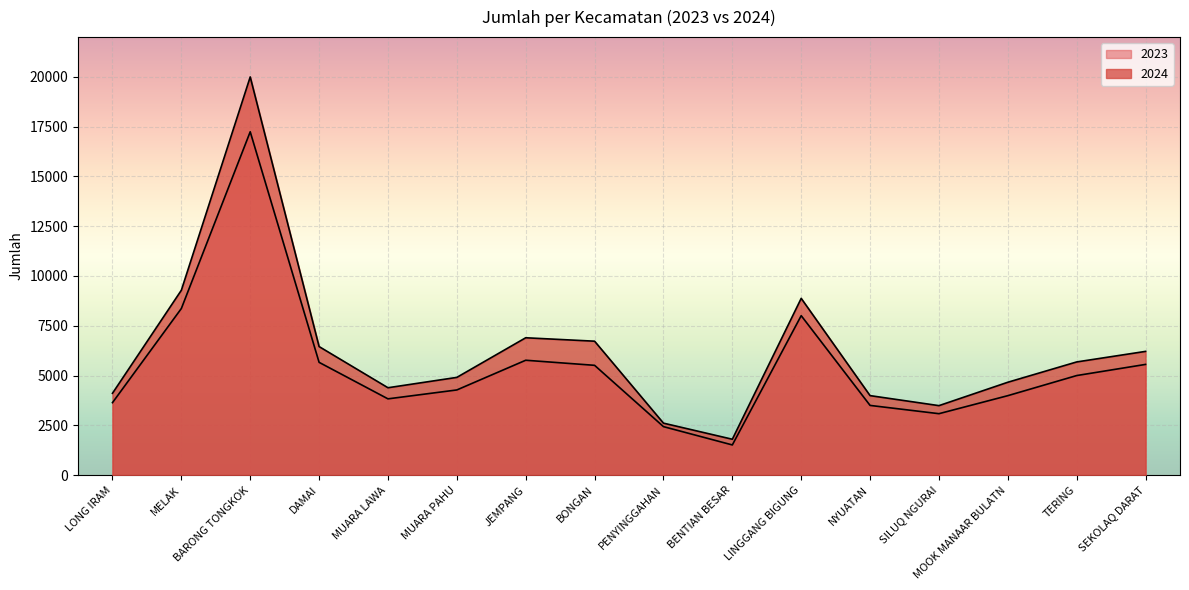

Is it true that 2024 equals 10456 at BARONG TONGKOK?

False